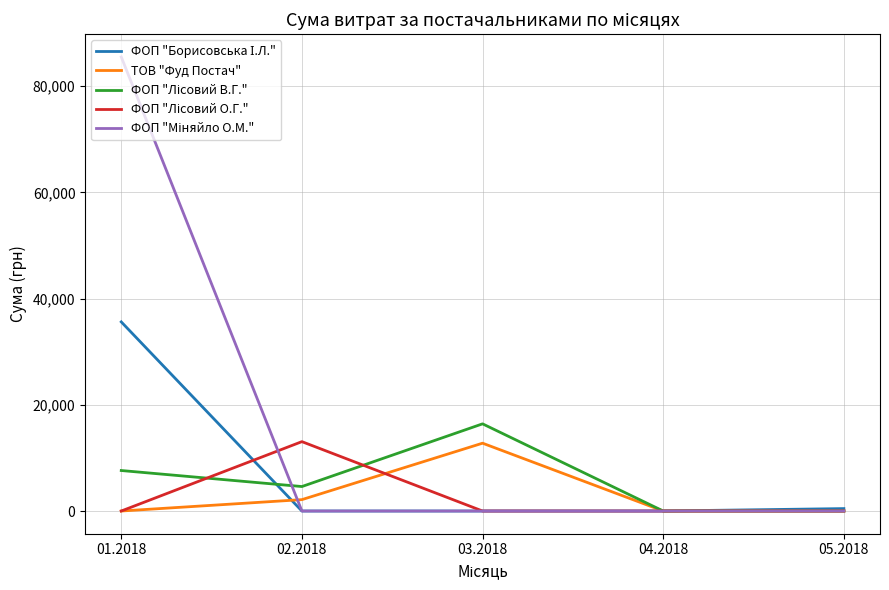

What is the maximum value shown in the chart?

85508.0